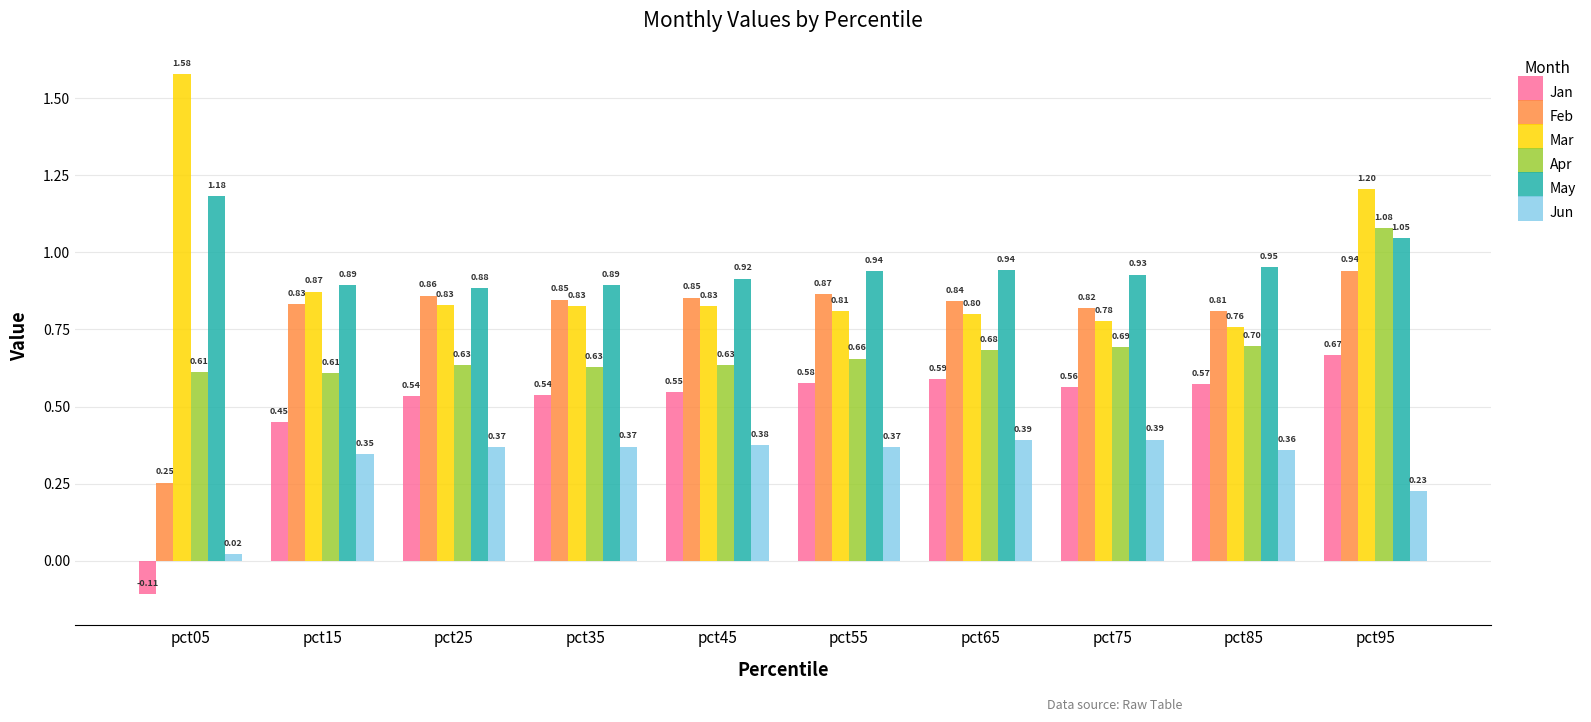

Does the chart contain stacked bars?

No